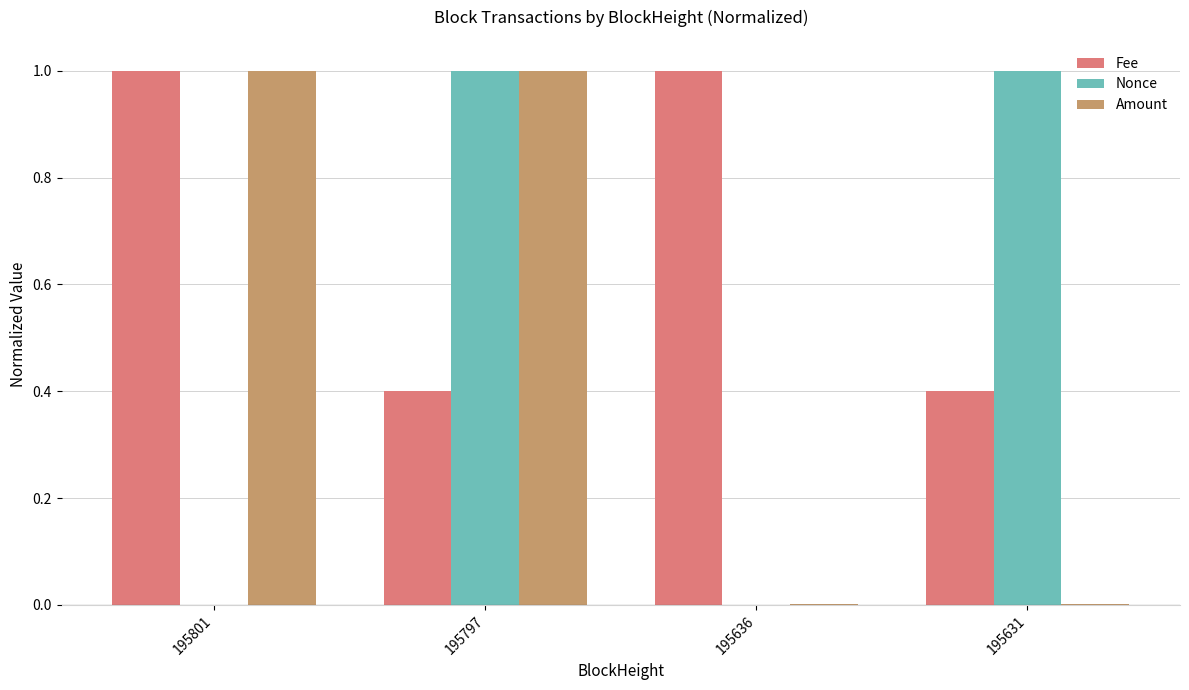

Which series has the largest total across all categories?

Fee